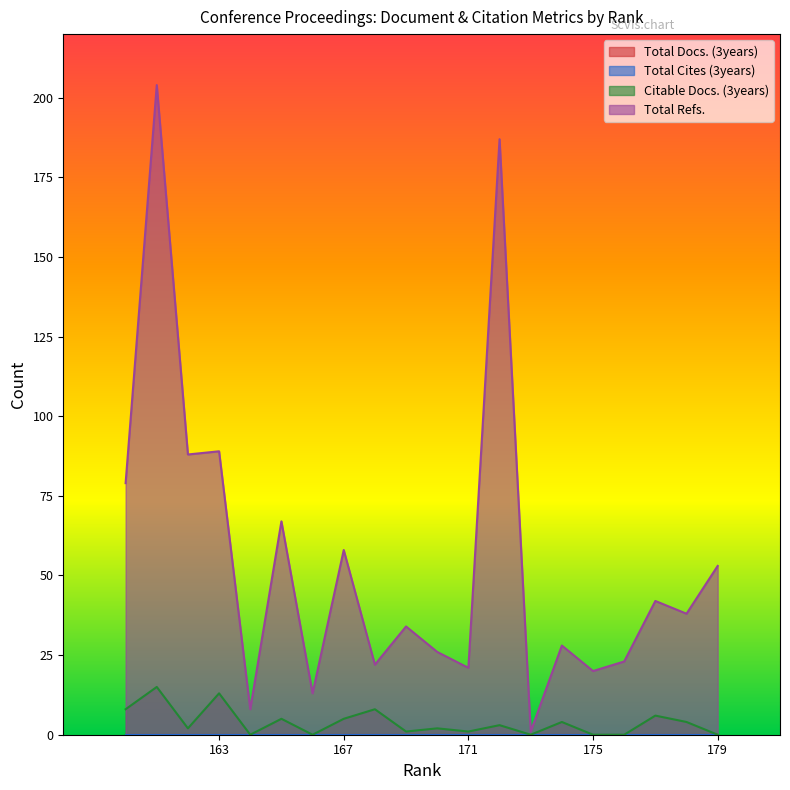

At which category is the sum across all series the highest?

161